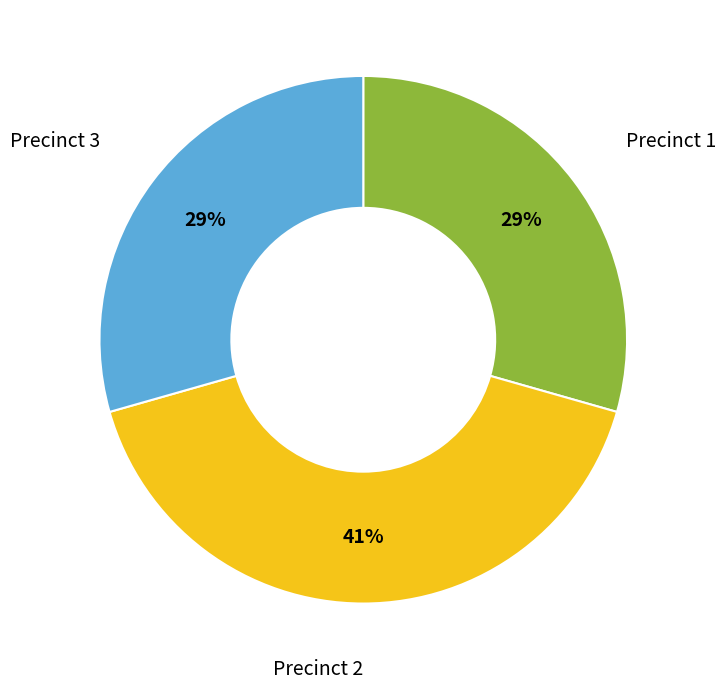

Is there any slice that represents more than half of the pie?

No